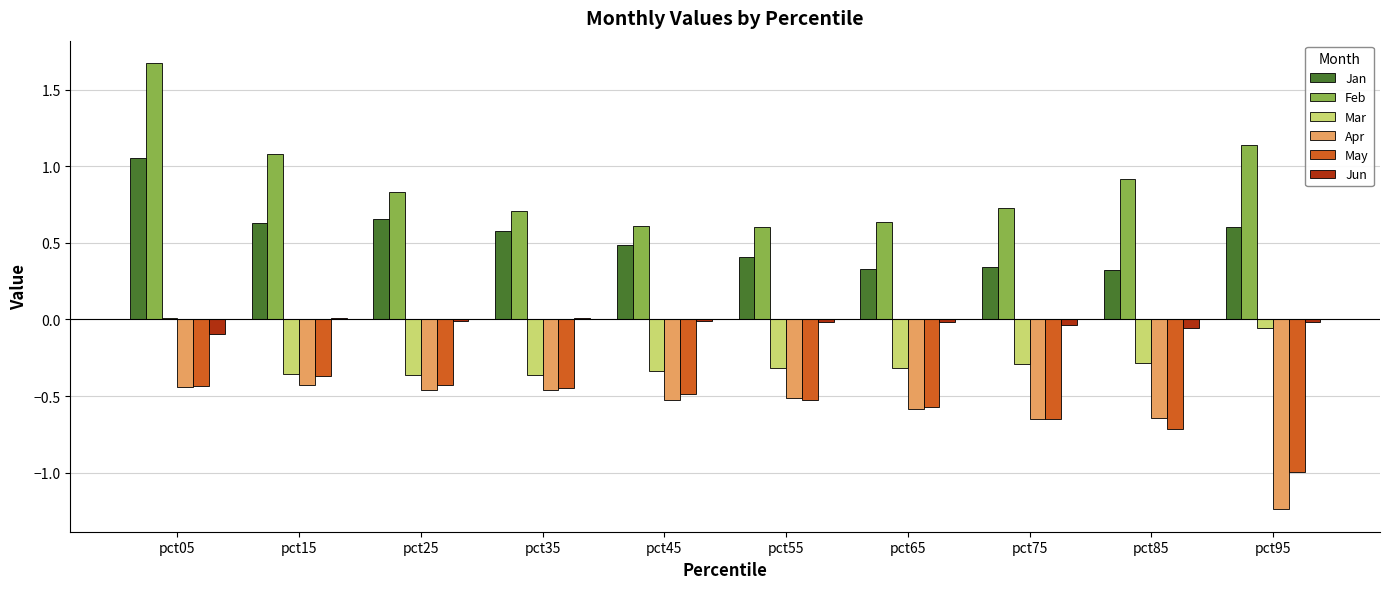

Is it true that Apr equals -0.4 at pct15?

True